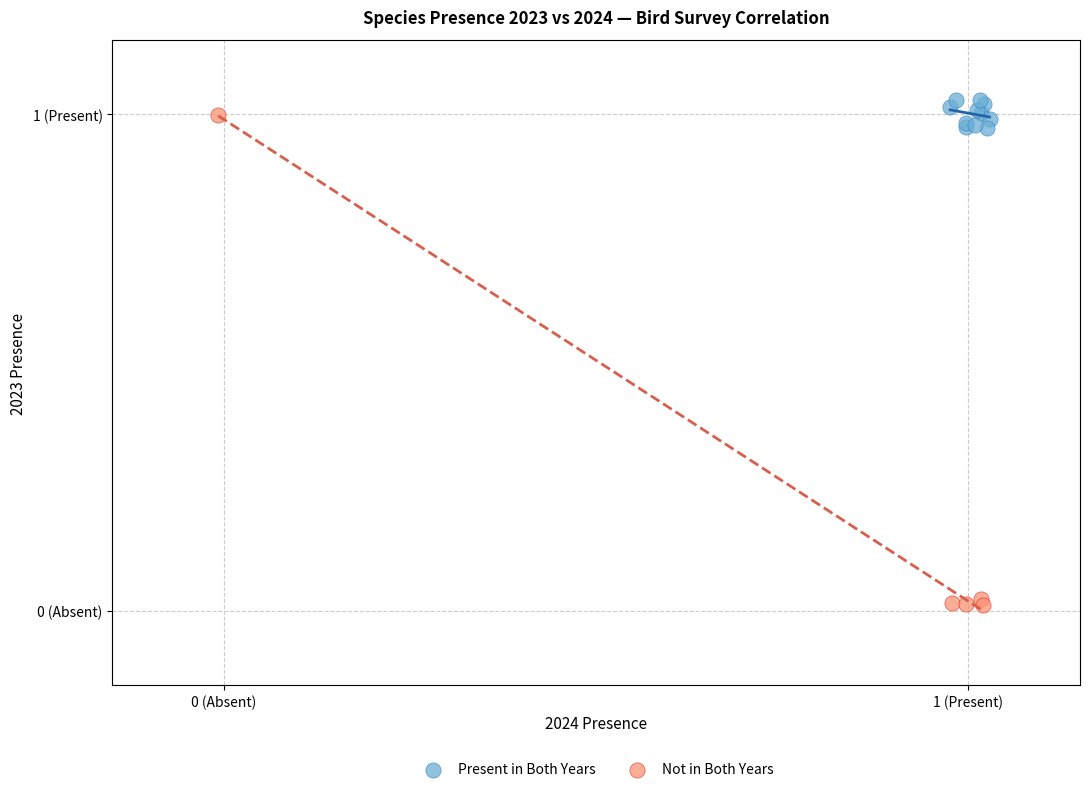

What are all the series names shown in the legend?

Present in Both Years, Not in Both Years